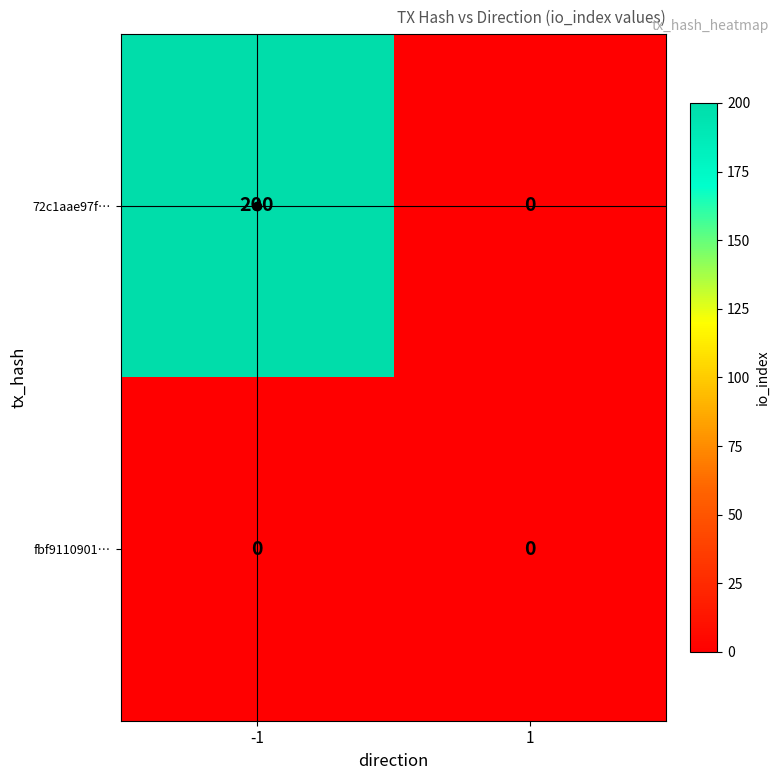

List the labels in order of 72c1aae97f… value, largest first.

-1, 1